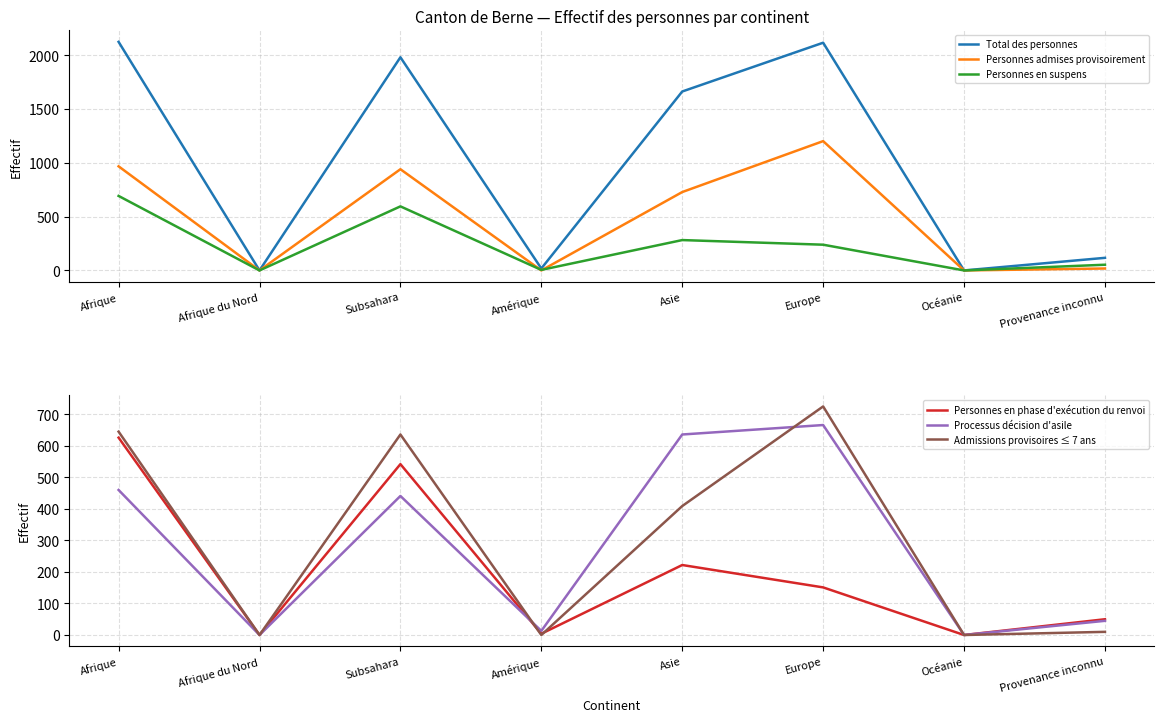

What are all the series names shown in the legend?

Total des personnes, Personnes admises provisoirement, Personnes en suspens, Personnes en phase d'exécution du renvoi, Processus décision d'asile, Admissions provisoires ≤ 7 ans